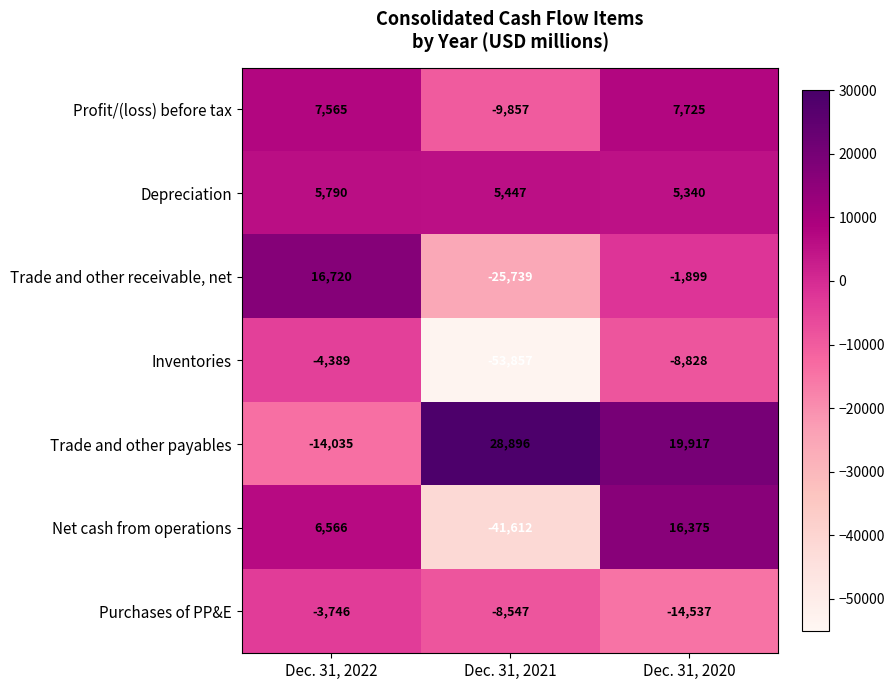

Which series has the widest spread of values?

Net cash from operations